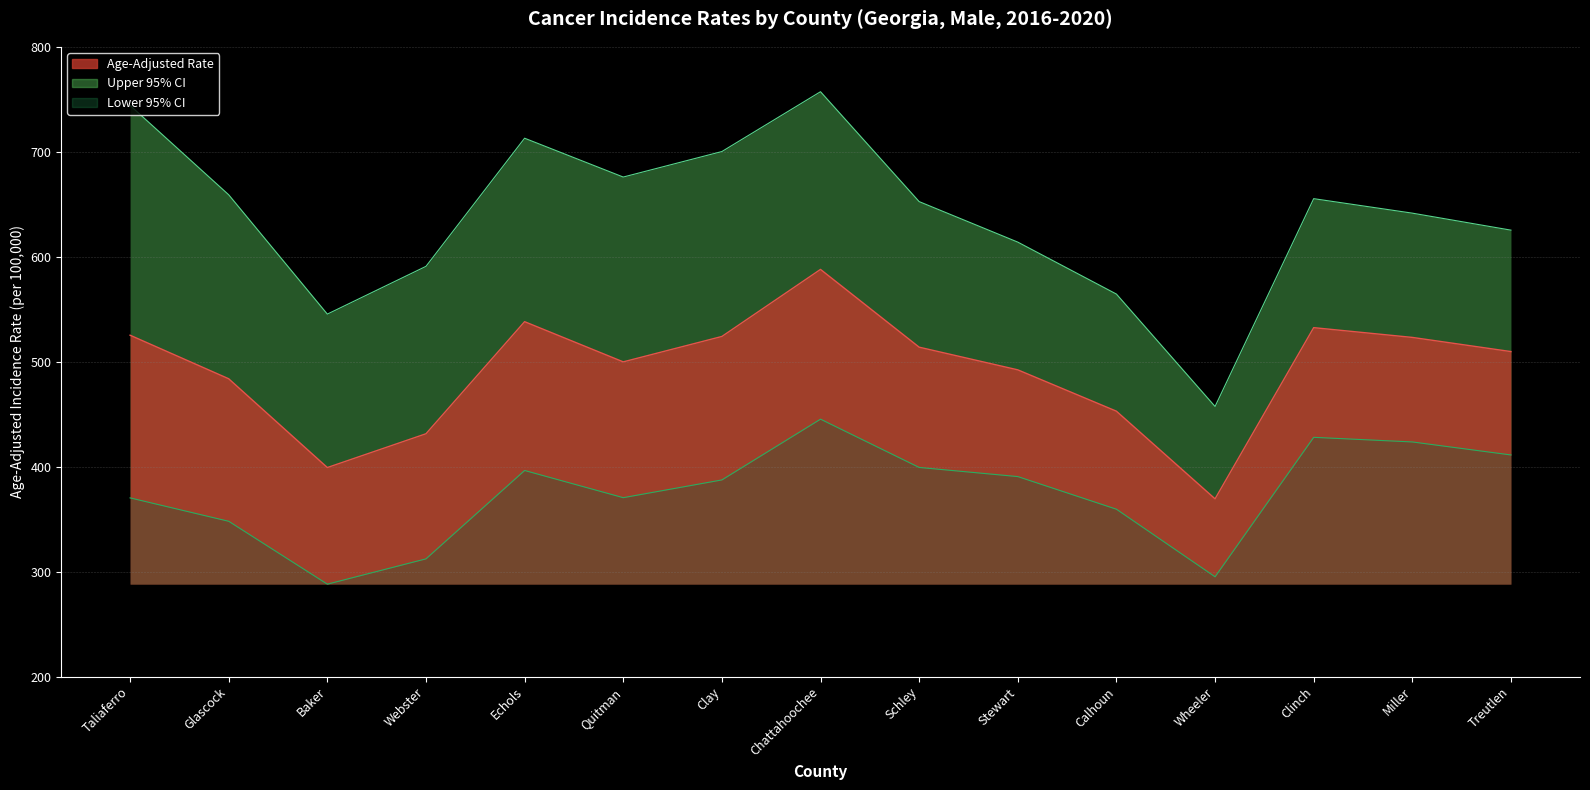

True or false: Lower CI and Age-Adjusted Rate intersect in this chart.

False